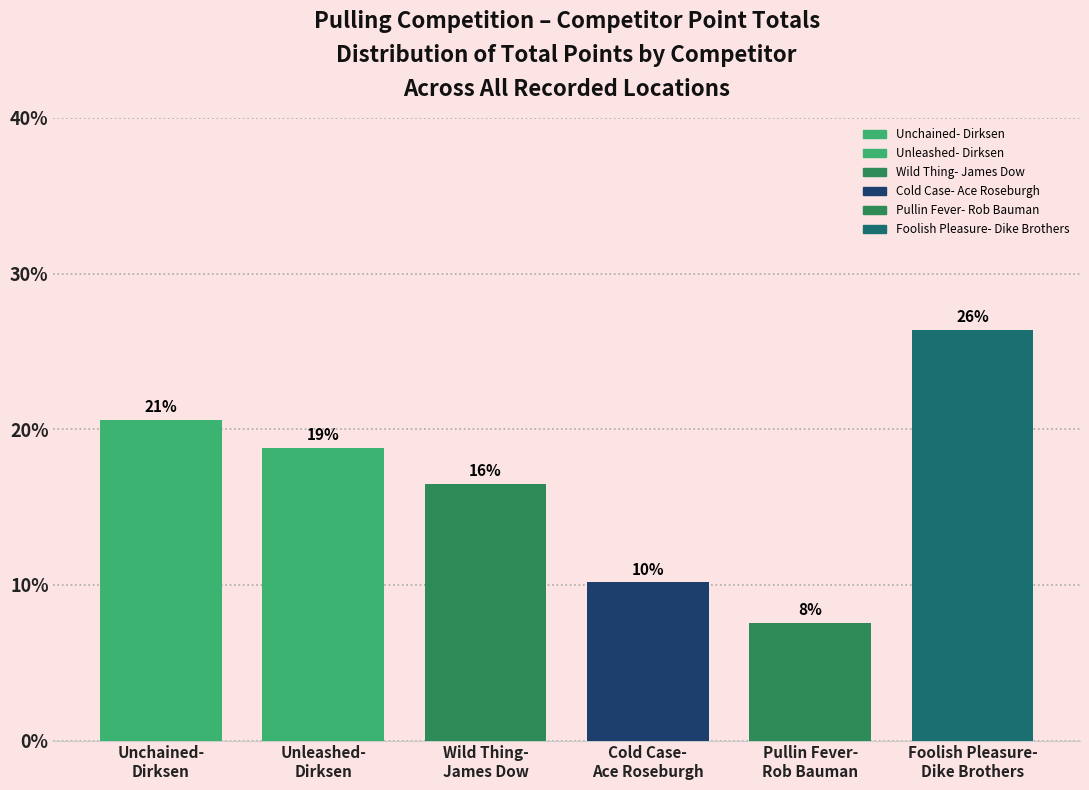

What is the difference between the maximum and minimum values?

0.2